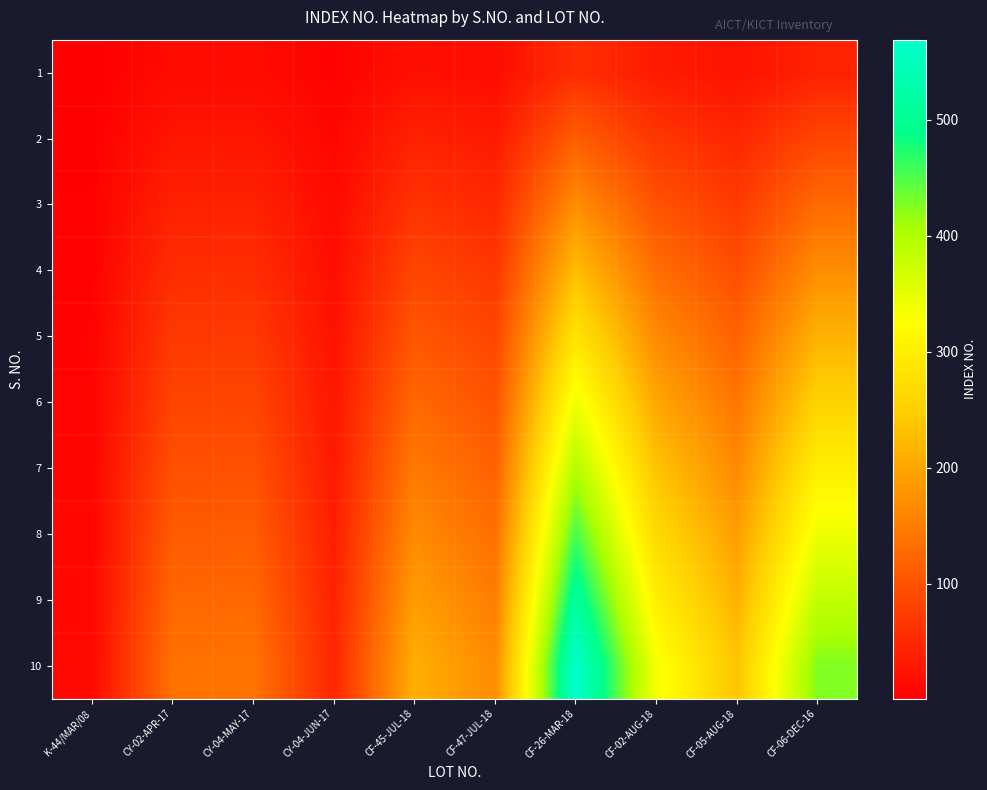

List the series in order of their peak value, lowest first.

1, 2, 3, 4, 5, 6, 7, 8, 9, 10